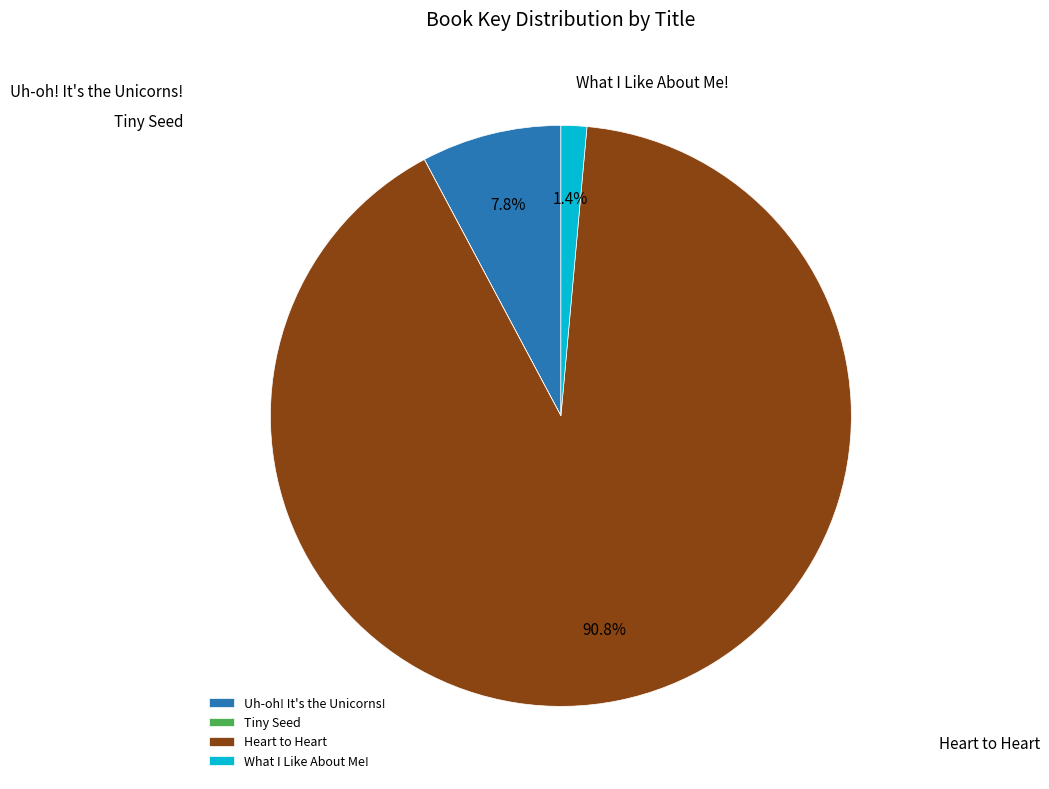

To the nearest percent, what is the difference between the Uh-oh! It's the Unicorns! and Tiny Seed slice percentages?

8%